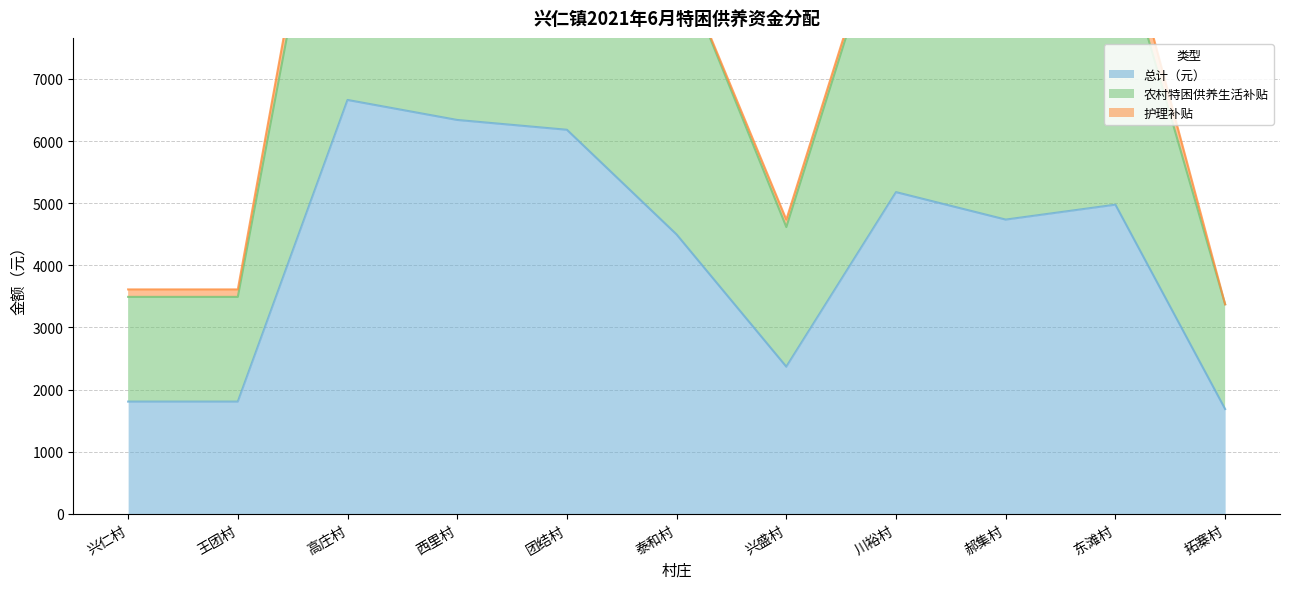

What is the maximum value for 总计（元）?

6662